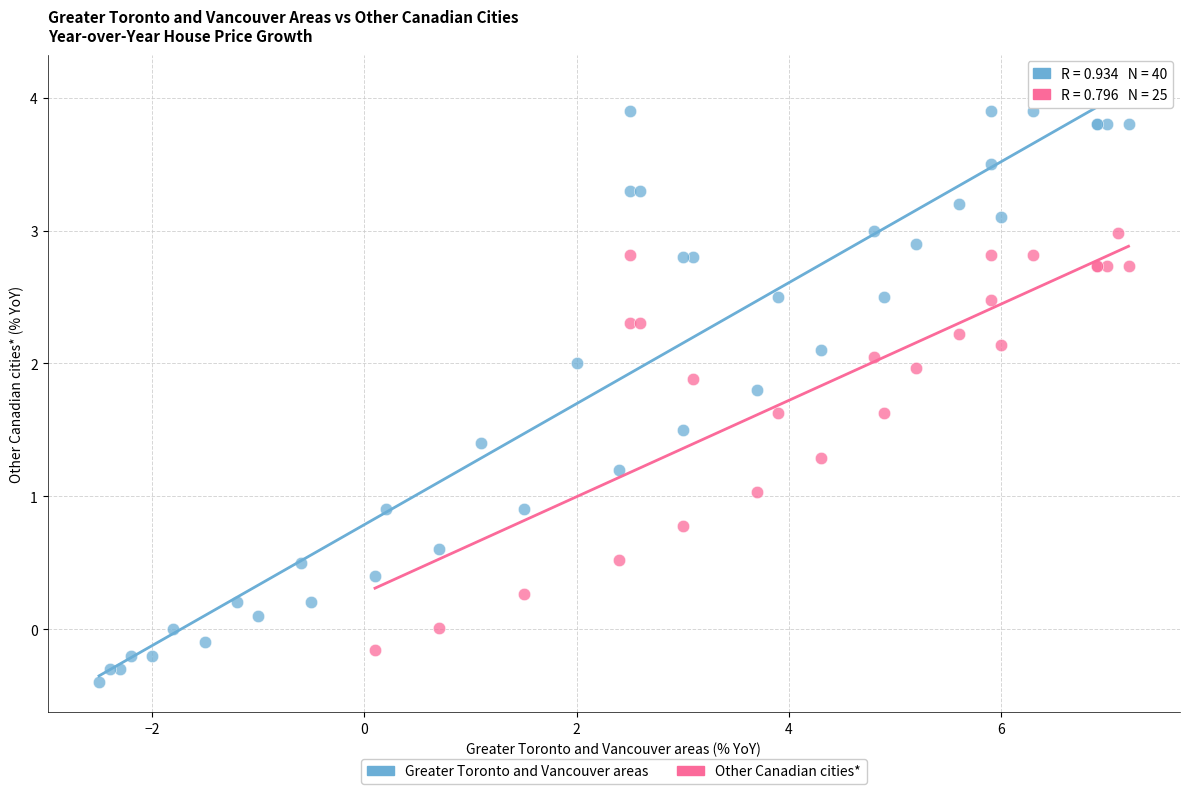

Which series has the widest spread of Y values?

Greater Toronto and Vancouver areas